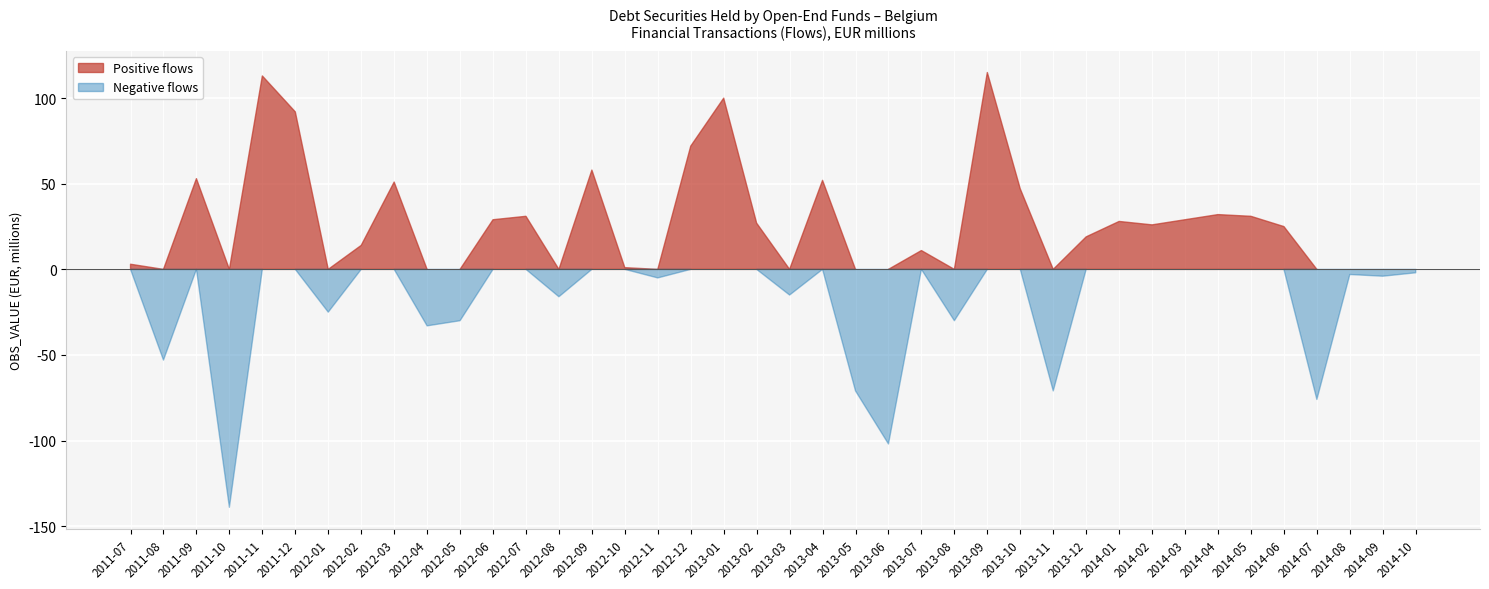

Rank the series by their average value, from lowest to highest.

Negative flows, Positive flows